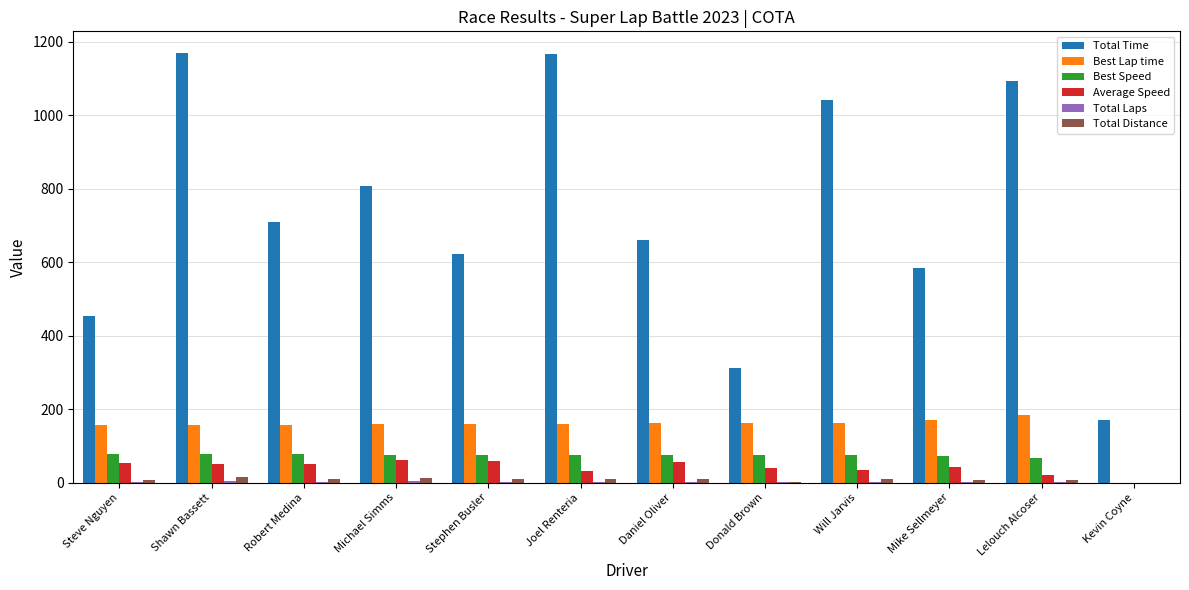

Which series has the largest total across all categories?

Total Time